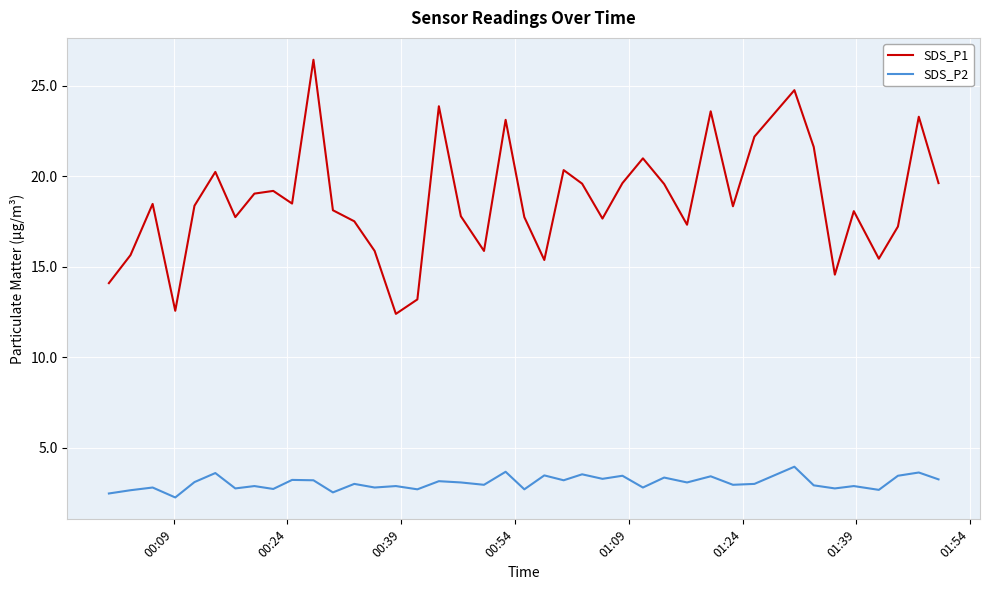

True or false: SDS_P2 and SDS_P1 intersect in this chart.

False